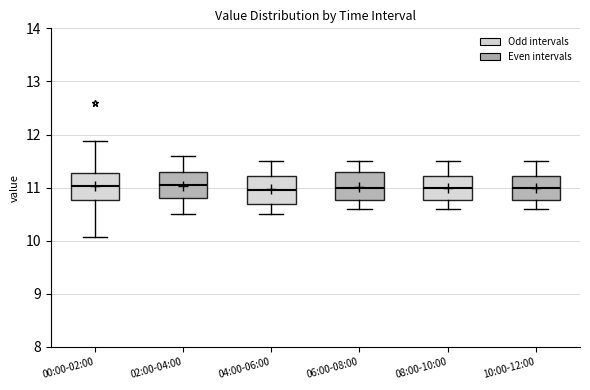

Where does the upper whisker of the box for 06:00-08:00 end on the y-axis? The values are not printed on the chart, so give them approximately, as read against the axis.

11.5